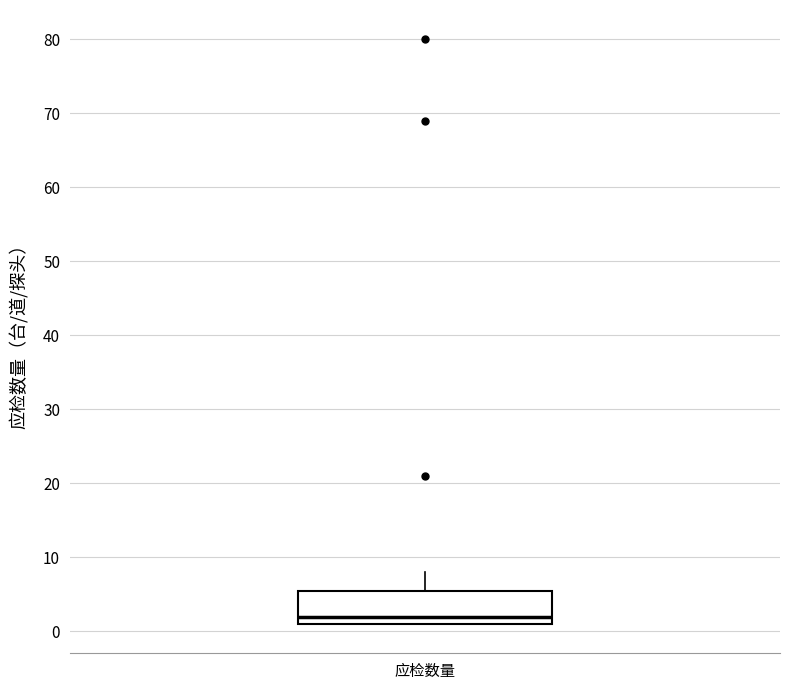

Where is the upper edge of the box for 应检数量 on the y-axis? The values are not printed on the chart, so give them approximately, as read against the axis.

6